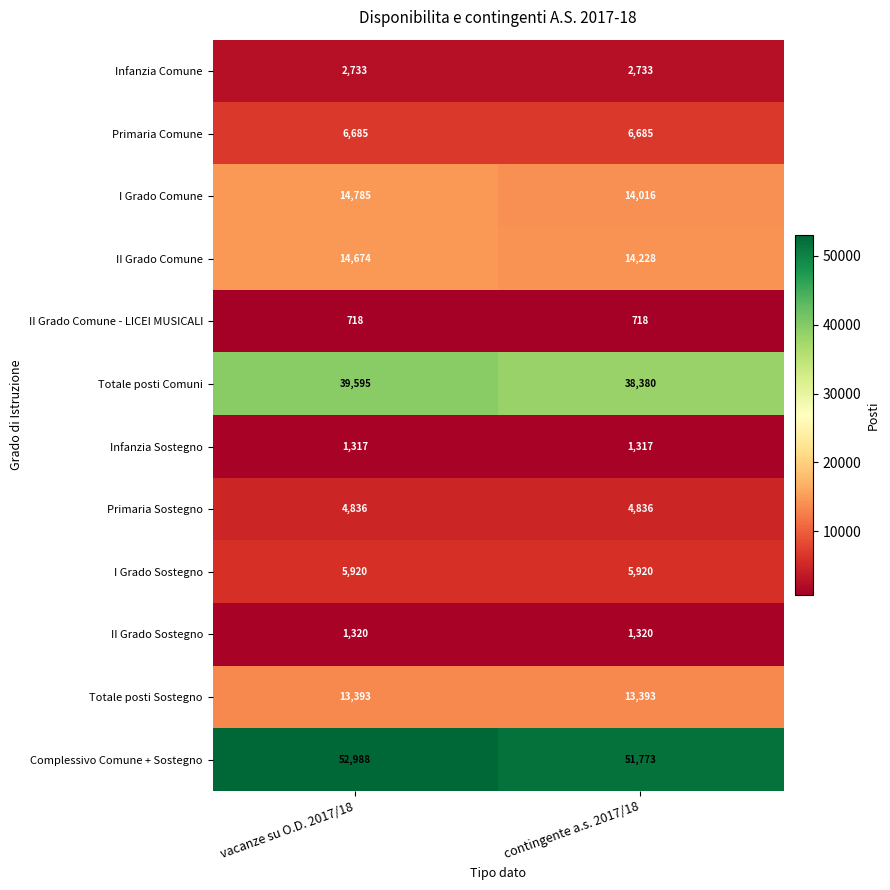

What value does the I Grado Sostegno series have at vacanze su O.D. 2017/18?

5920